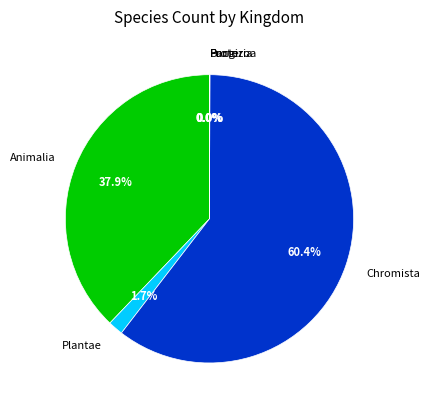

Which slice is the largest?

Chromista